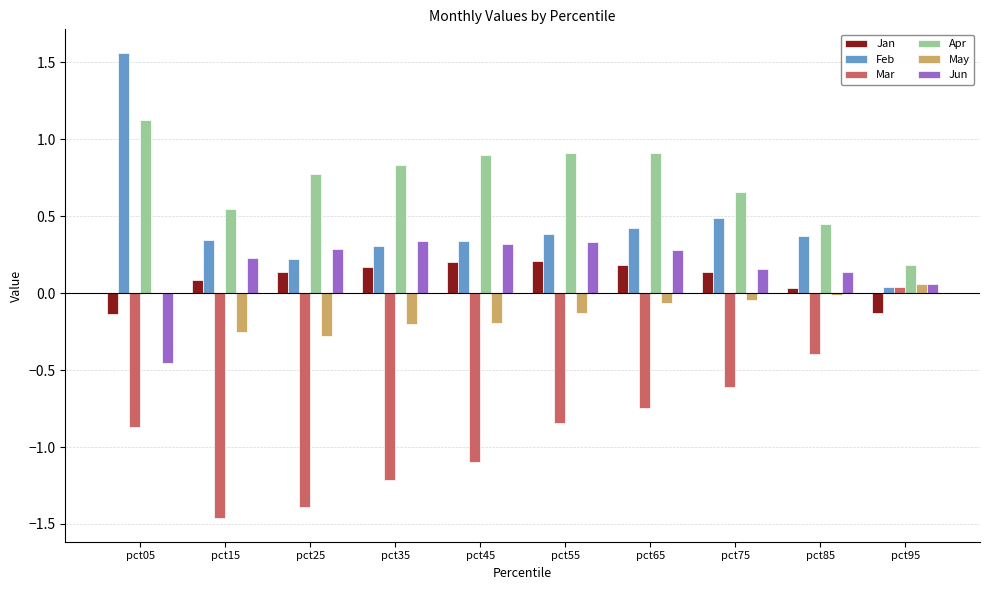

Which label corresponds to the largest value in the chart?

pct05